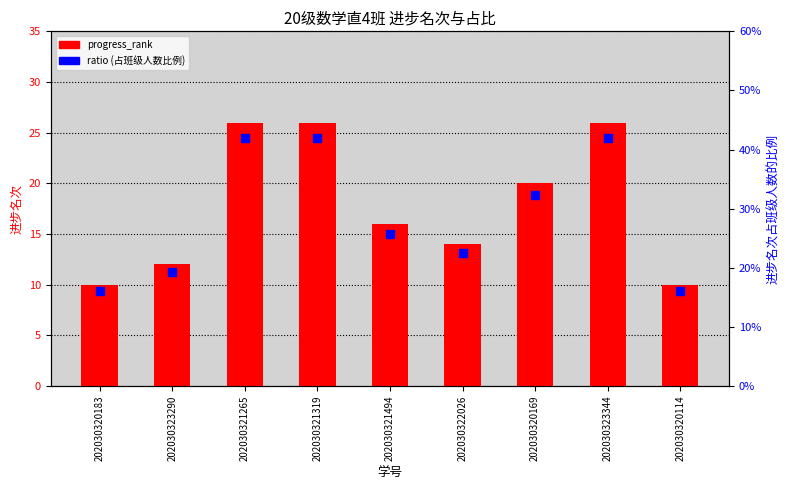

Which series has the largest Y range (max minus min)?

progress_rank